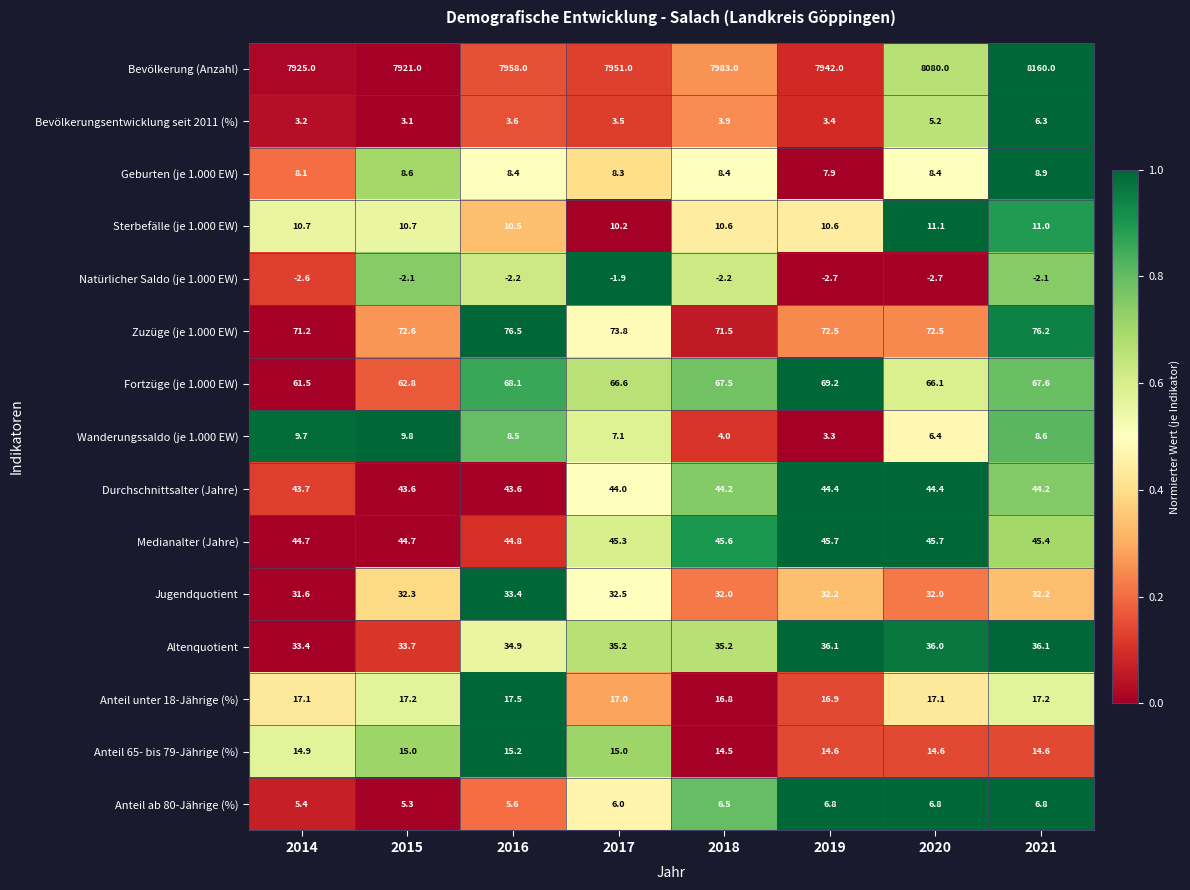

What is the difference between the maximum and minimum values in the Natürlicher Saldo (je 1.000 EW) series?

0.8